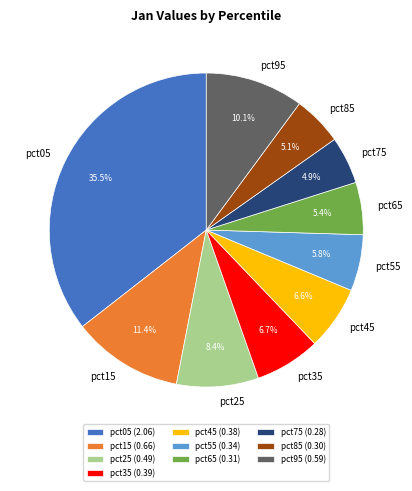

What is the total percentage of pct45 and pct75?

11.5%